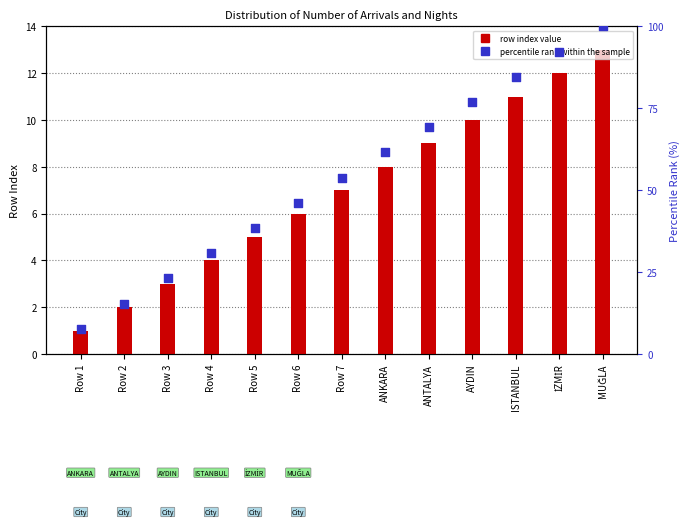

At how many categories does at least one series exceed 8?

12